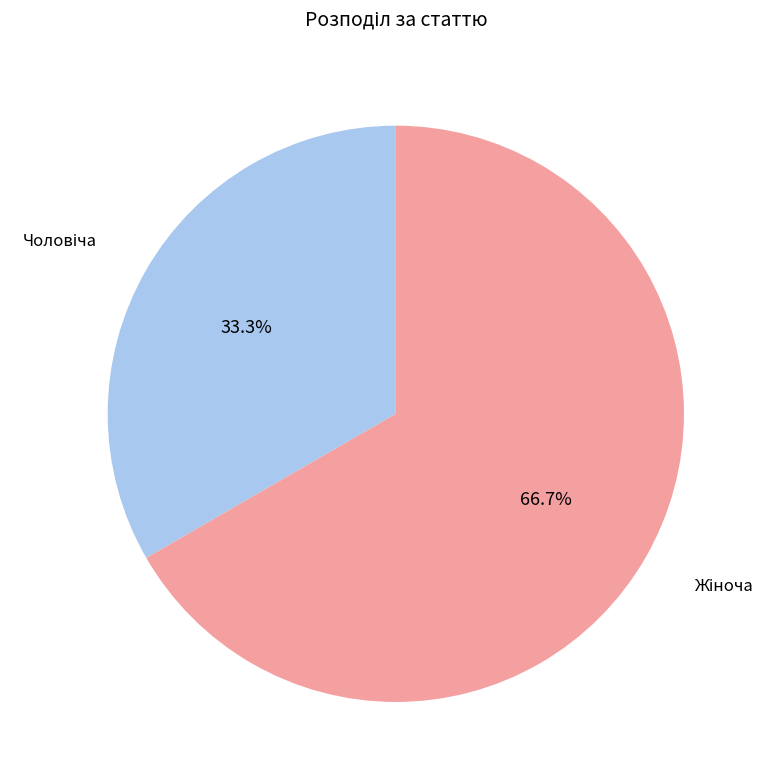

Is there a majority slice in this chart?

Yes